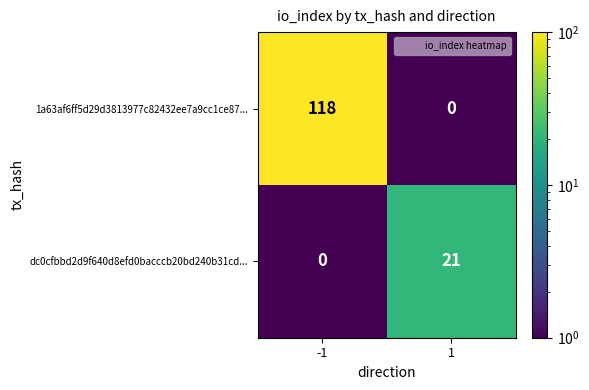

Rank the series by their maximum value, from lowest to highest.

dc0cfbbd2d9f640d8efd0bacccb20bd240b31cd..., 1a63af6ff5d29d3813977c82432ee7a9cc1ce87...